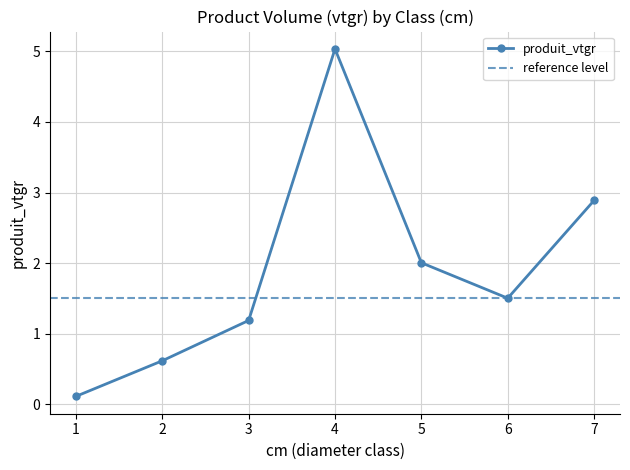

Does the chart have visible grid lines?

Yes